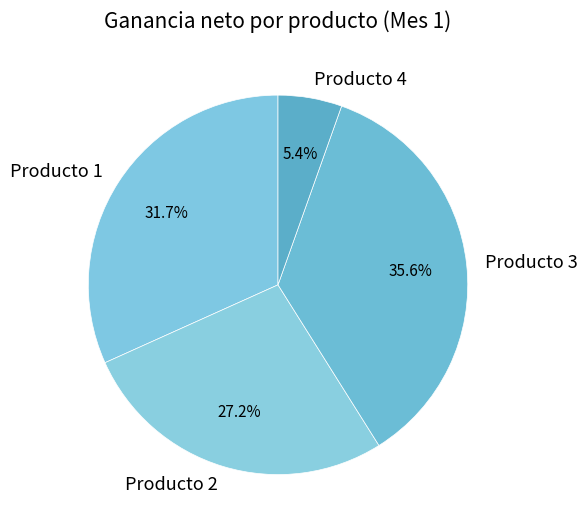

How many slices are in this pie chart?

4